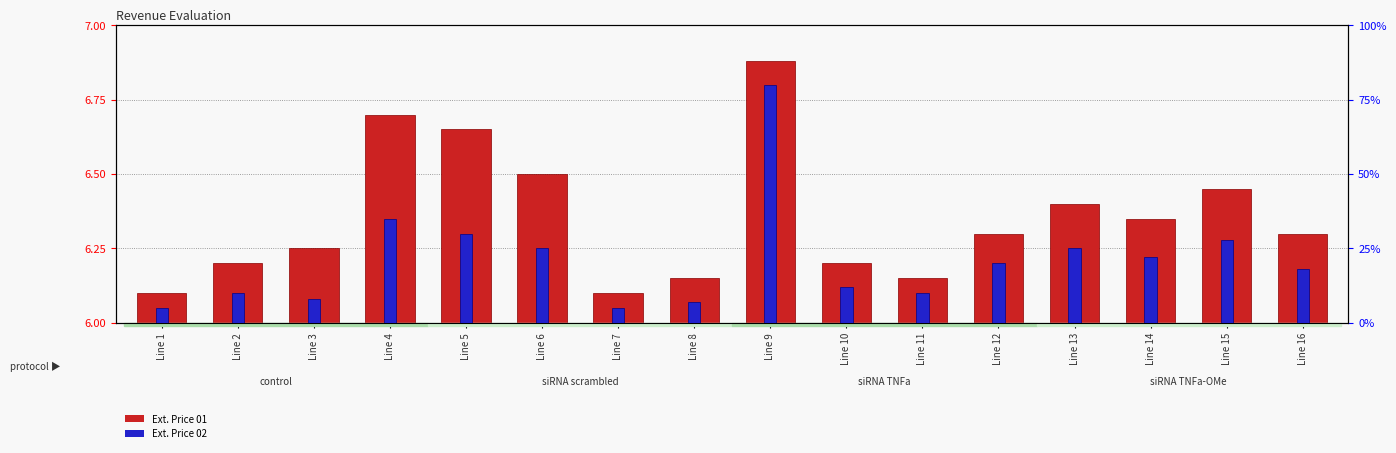

What is the smallest value displayed?

5.0